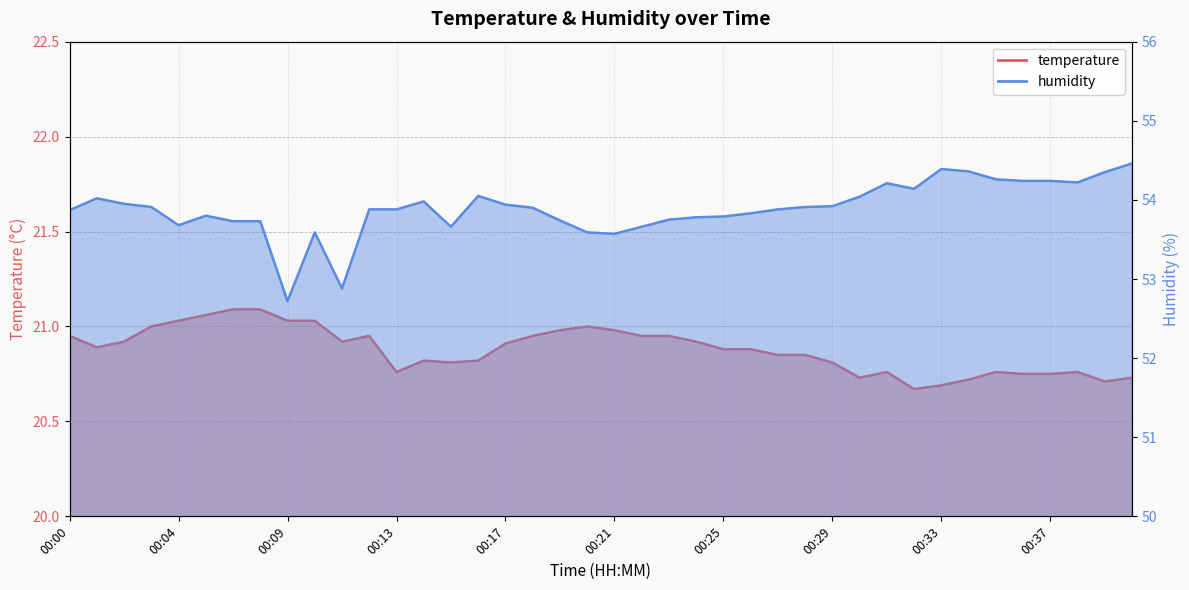

What is the minimum value for temperature?

20.7